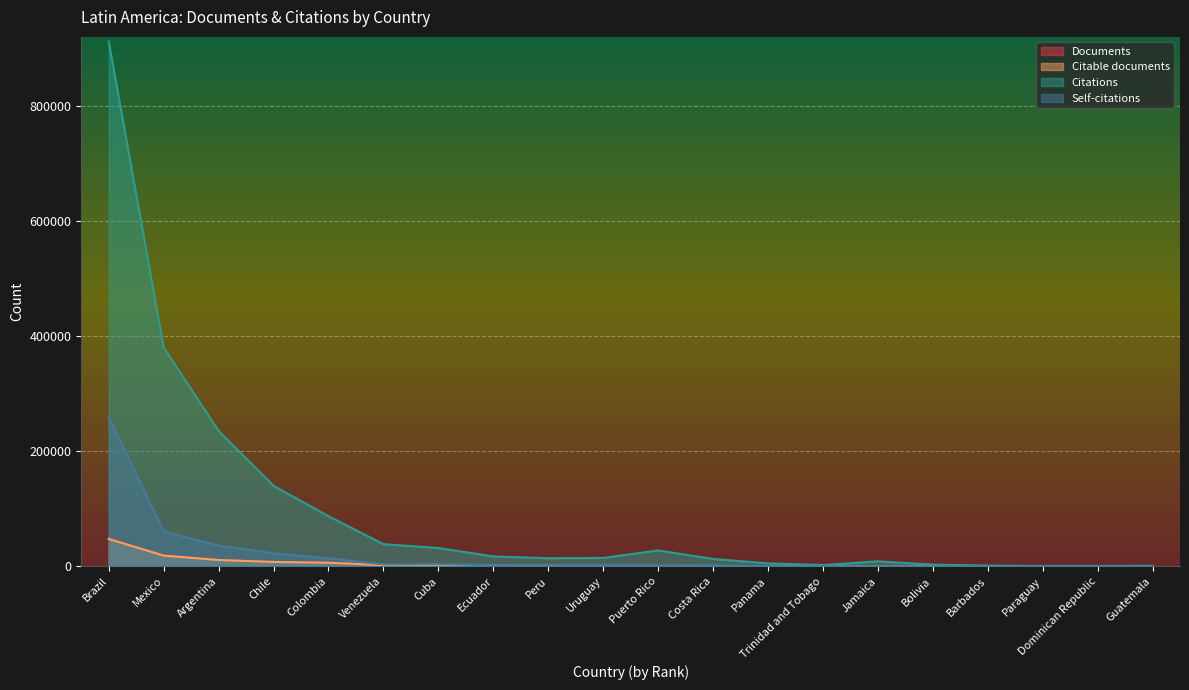

At which label is Self-citations closest to 129668?

Mexico